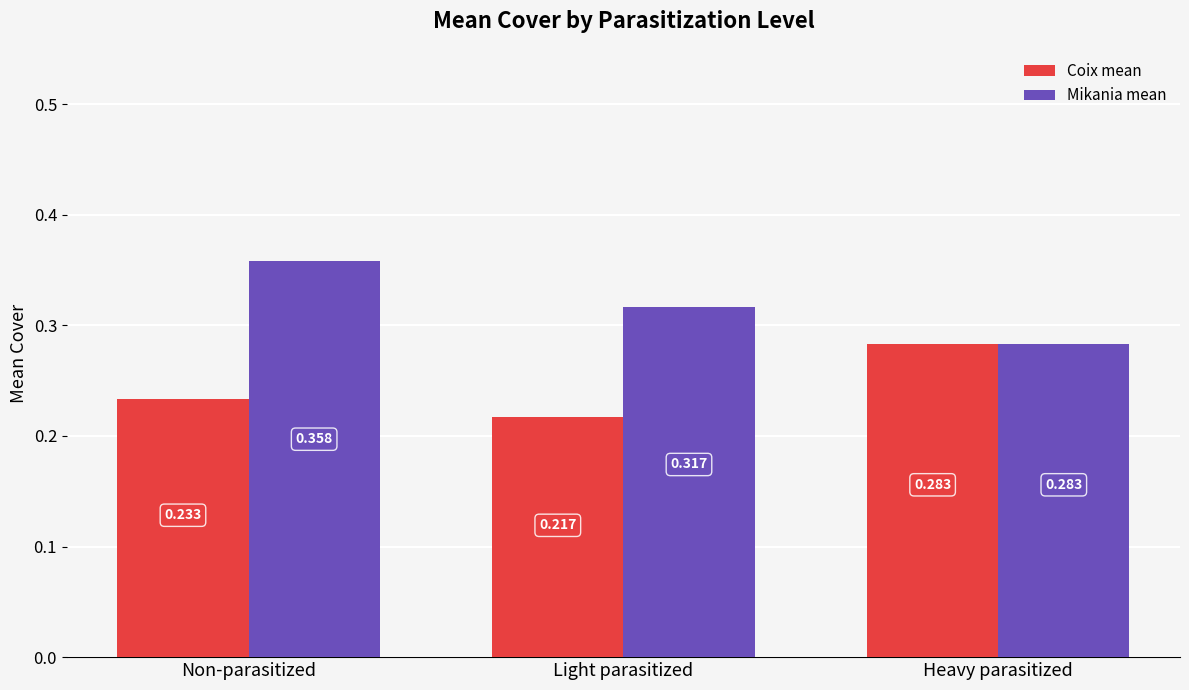

Which series has the largest range (max minus min)?

Mikania mean